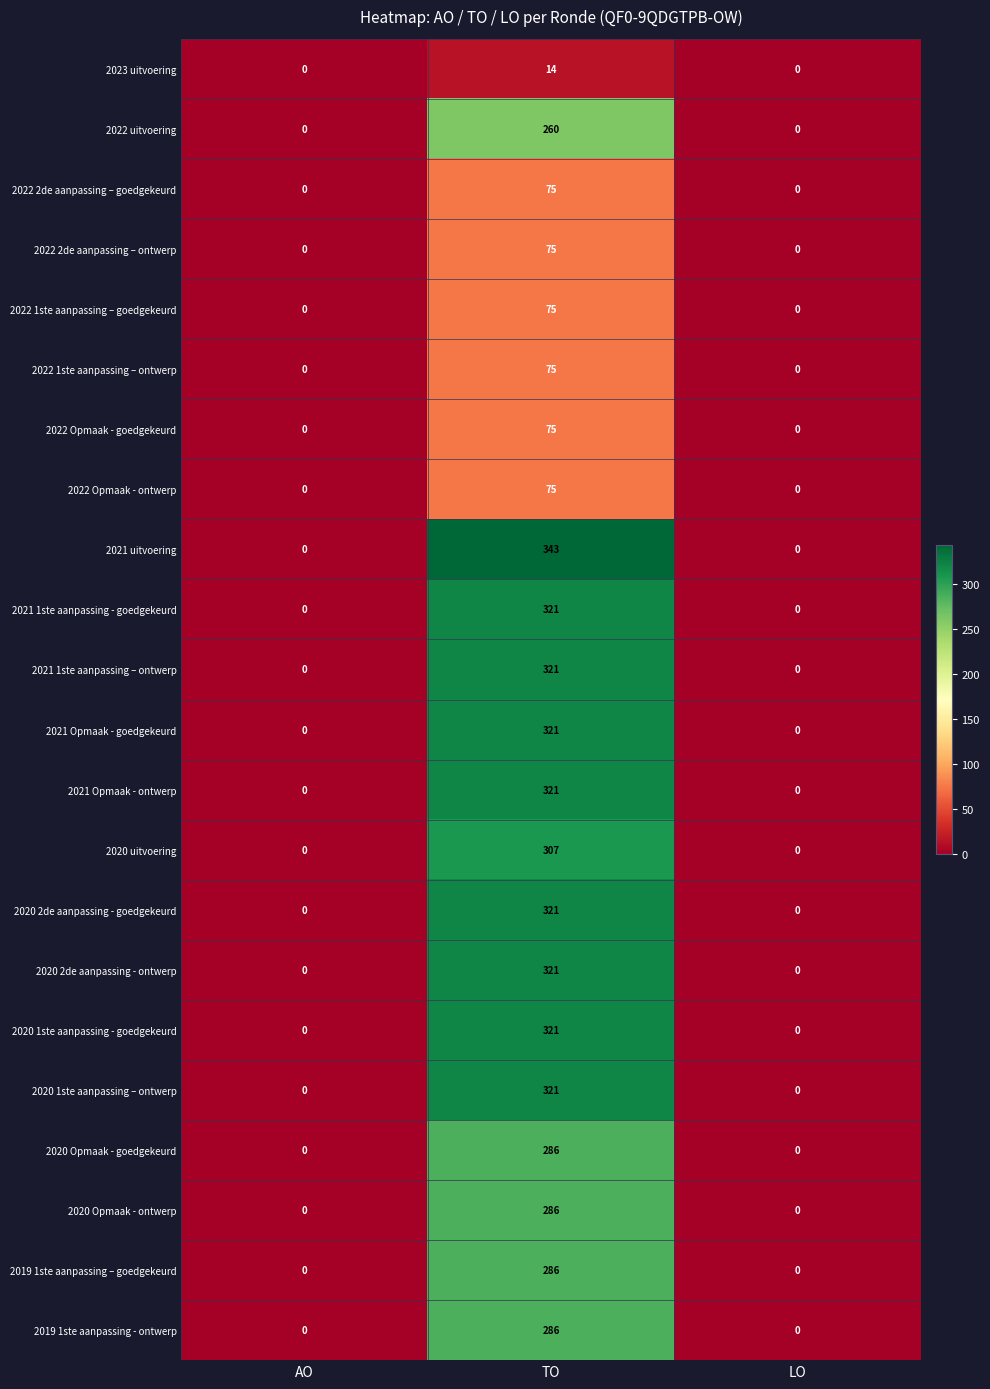

What is the sum of the 2019 1ste aanpassing – goedgekeurd values at TO and LO?

286